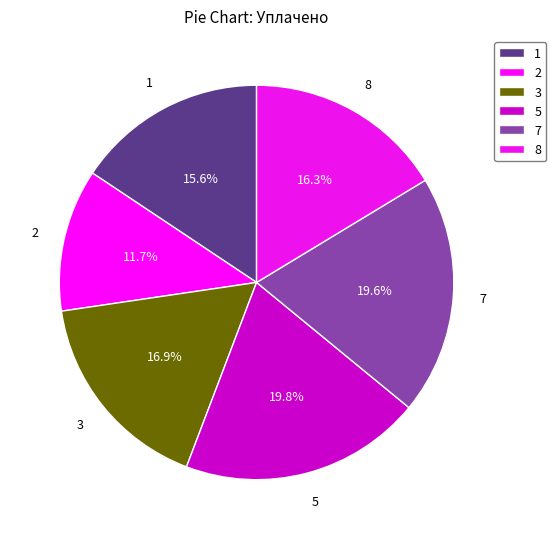

Does 7 represent more than half of the total?

No